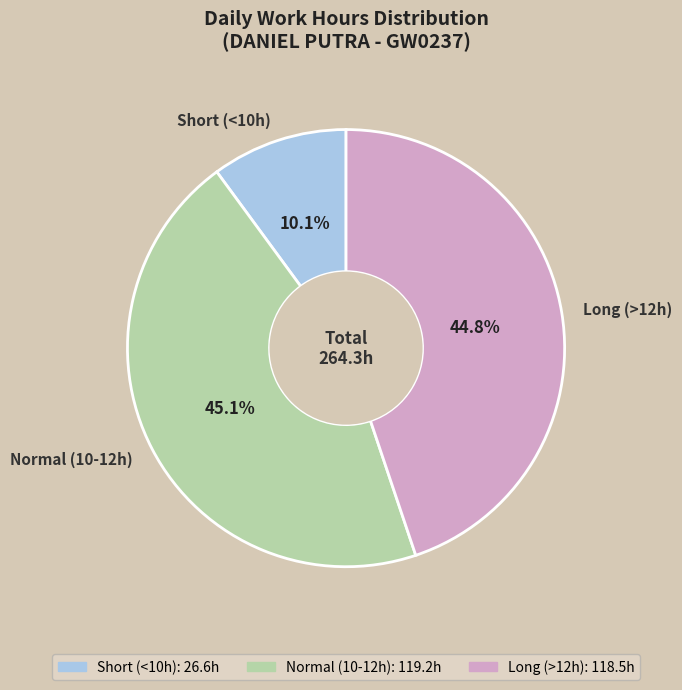

Does any single category account for the majority?

No